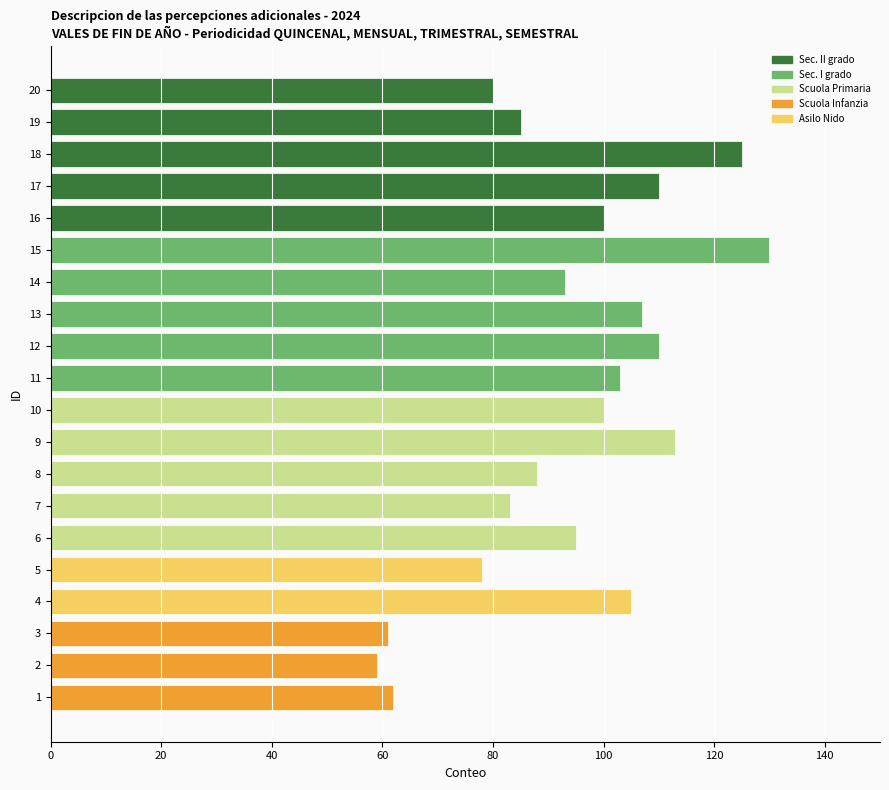

Approximately how many times larger is the value at 19 compared to 17?

0.8